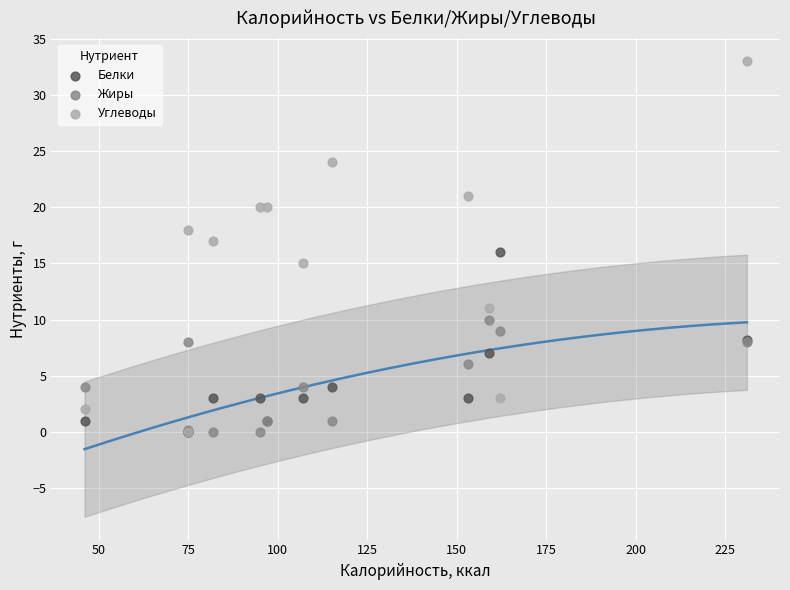

What are all the series names shown in the legend?

Белки, Жиры, Углеводы